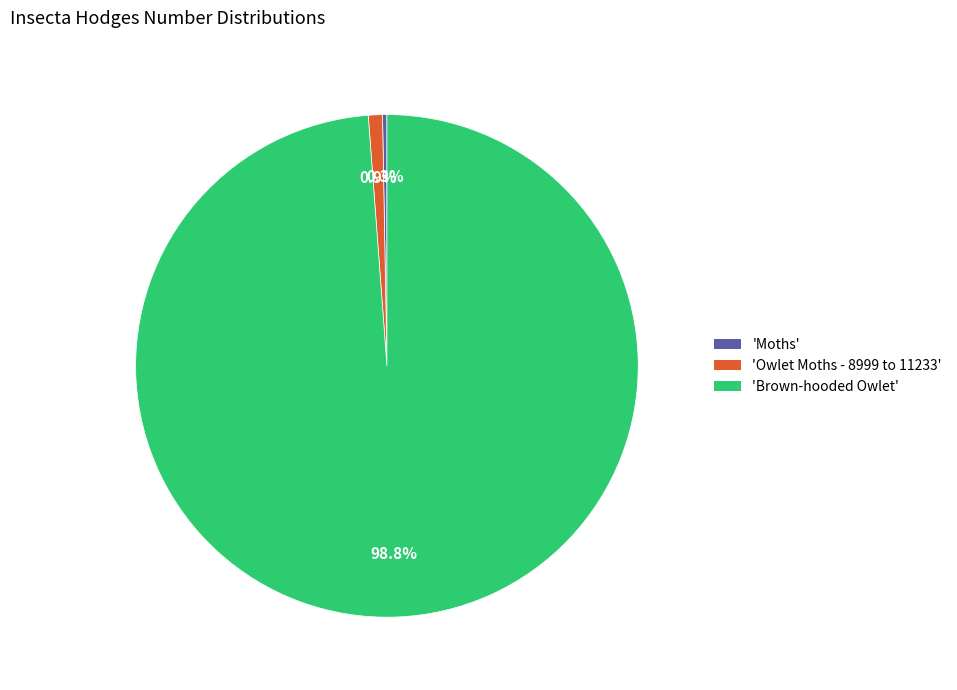

What is the total percentage of 'Owlet Moths - 8999 to 11233' and 'Brown-hooded Owlet'?

99.7%